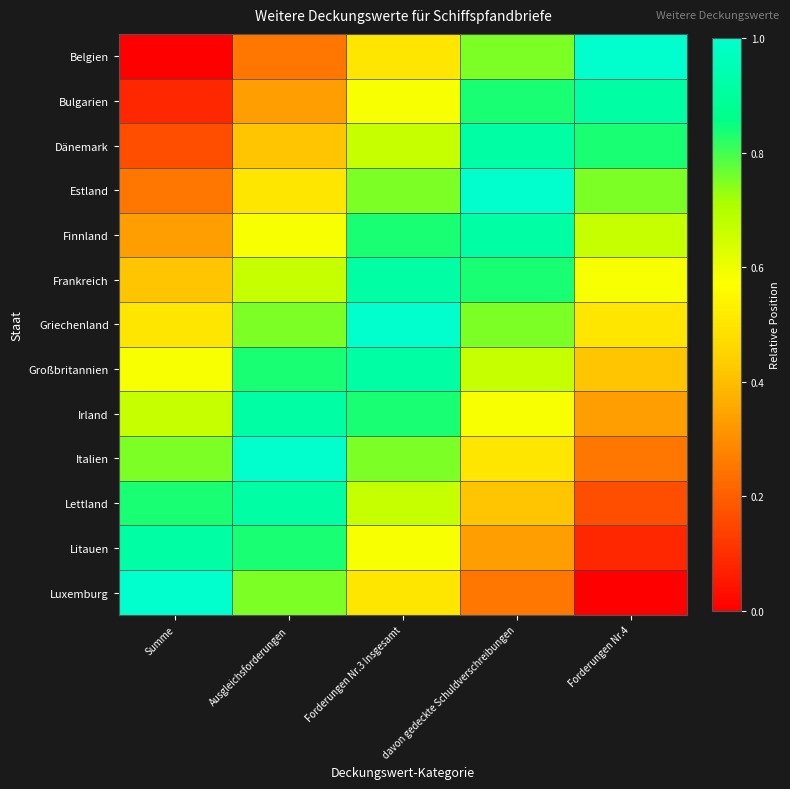

What is the difference between the highest and lowest values at Ausgleichsforderungen?

0.8